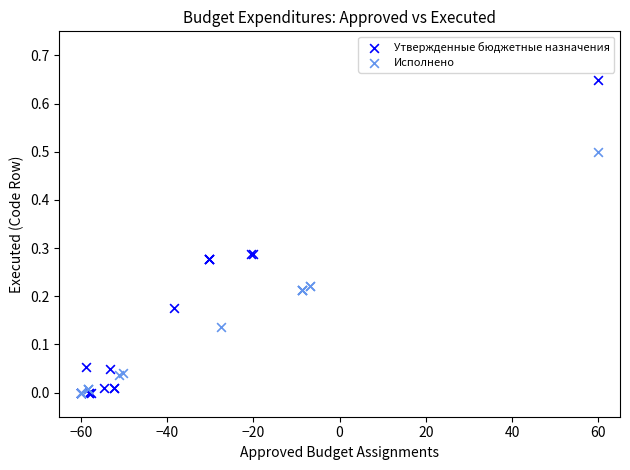

Which series has the largest Y range (max minus min)?

Утвержденные бюджетные назначения